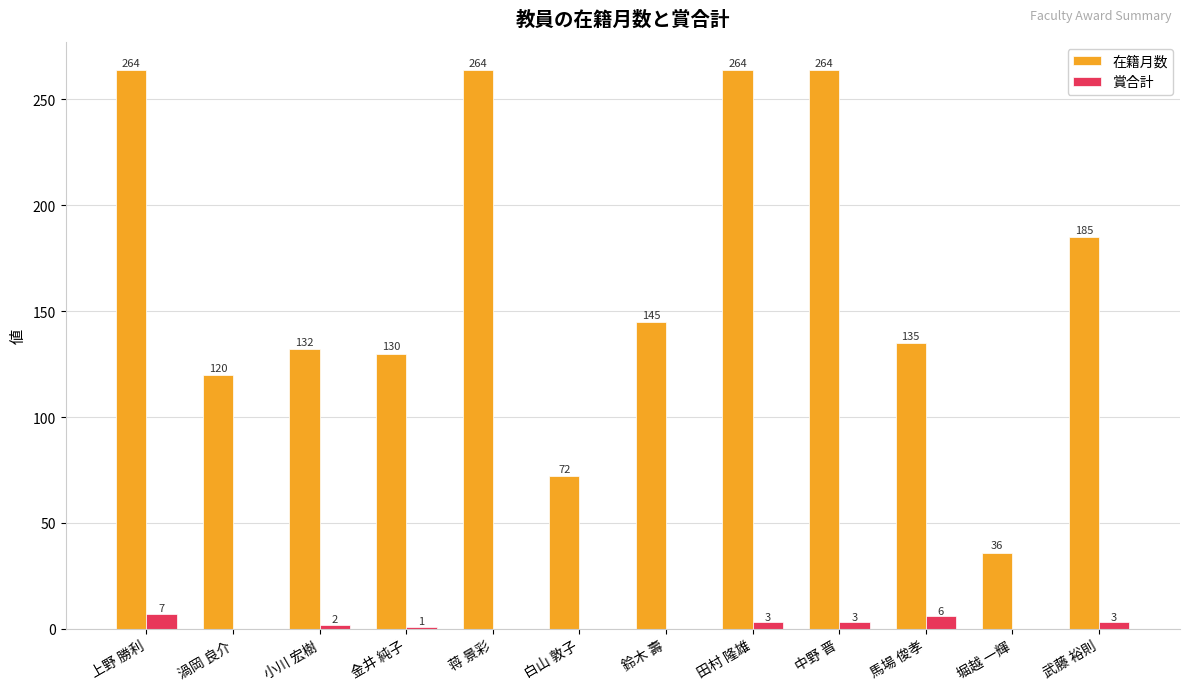

True or false: 在籍月数 has a value of 264 at 中野 晋.

True